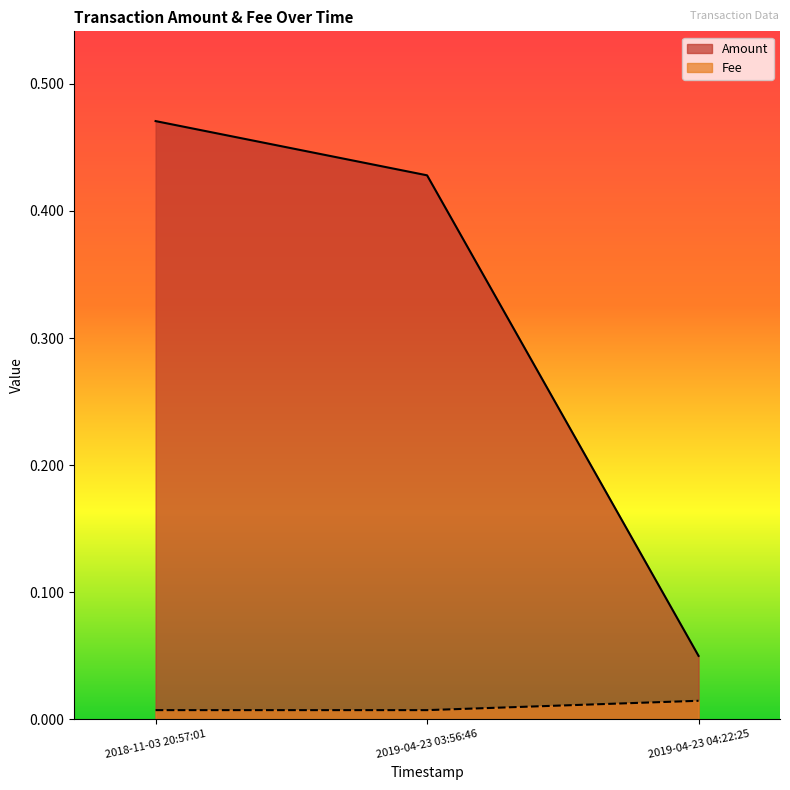

Which series has the largest total across all categories?

Amount